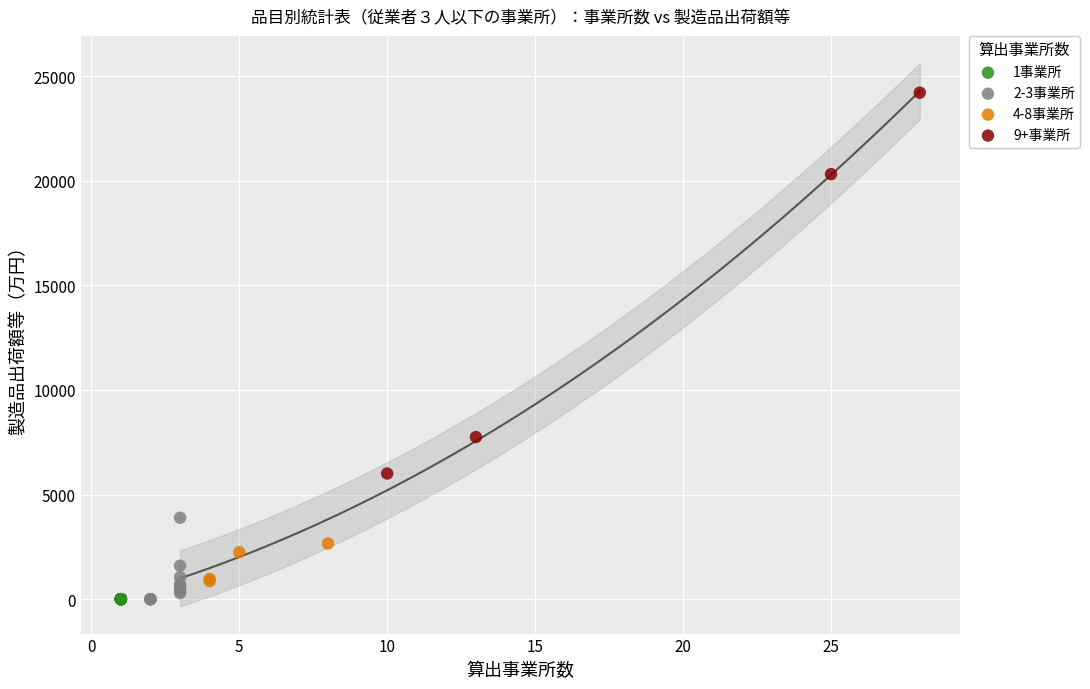

Which series contains the highest Y value?

9+事業所